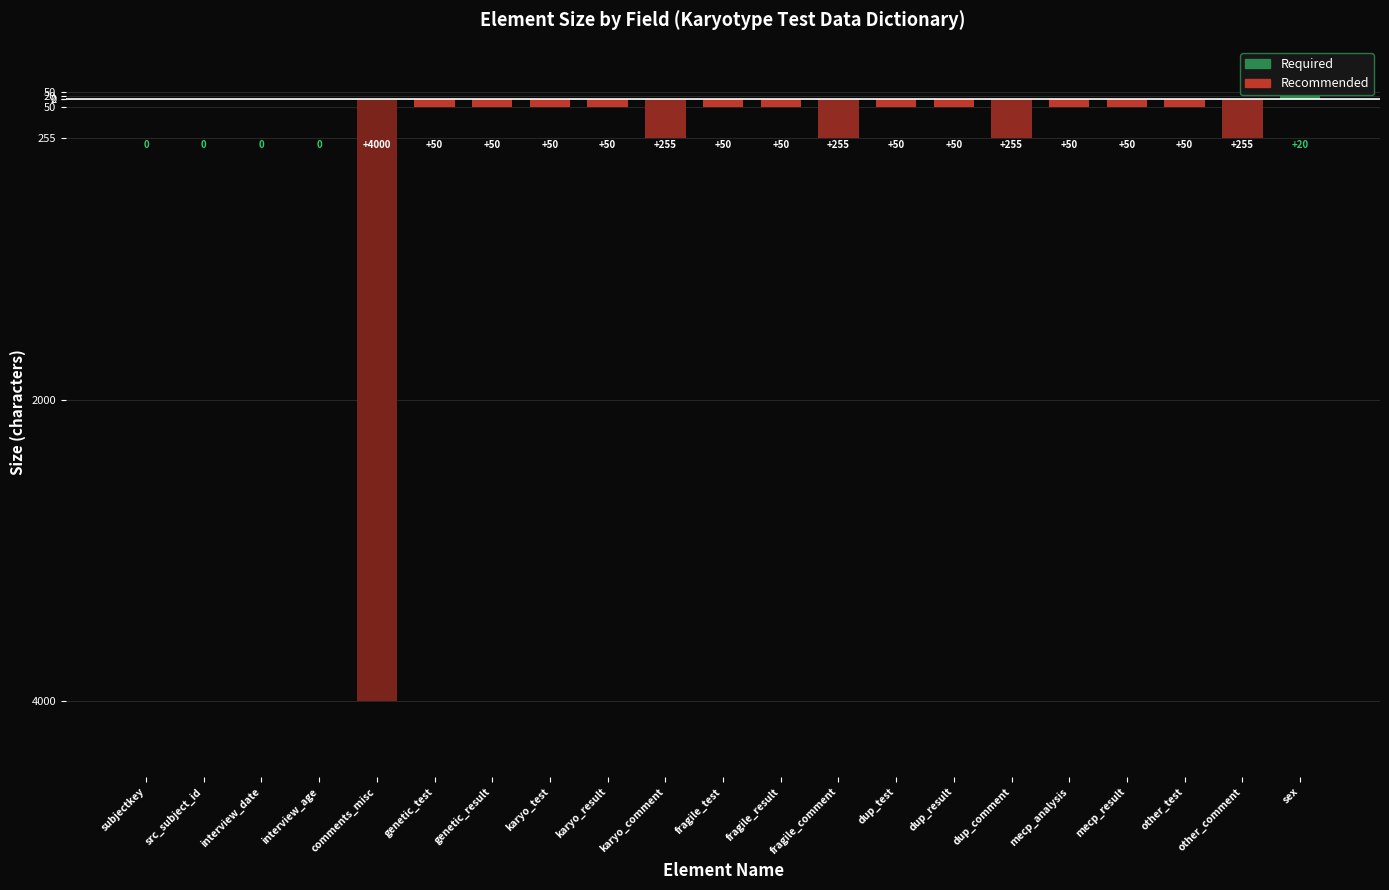

True or false: the data shows -50 at karyo_test.

True